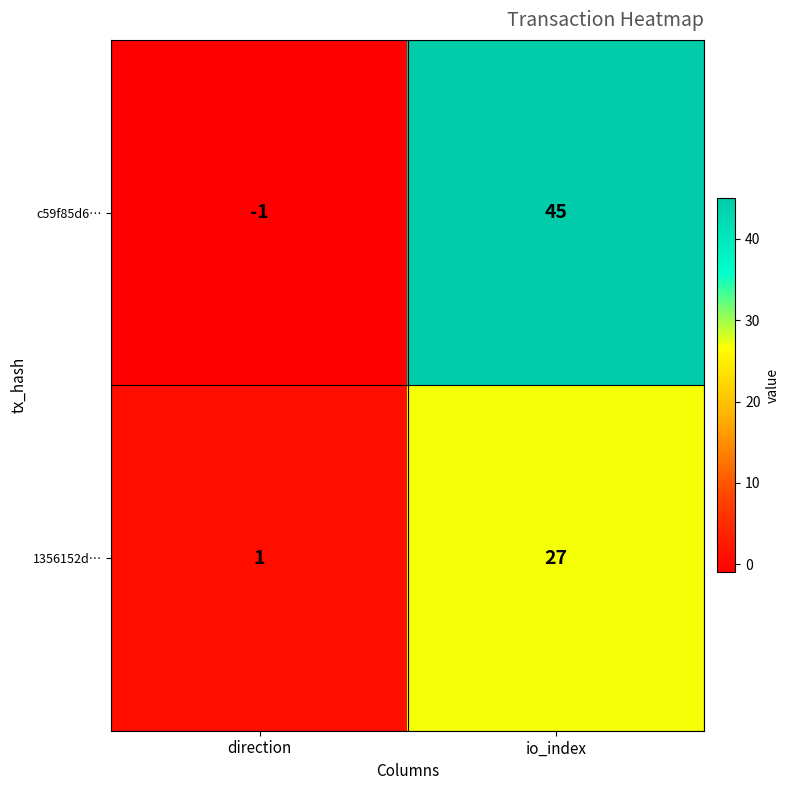

What is the greatest value displayed?

45